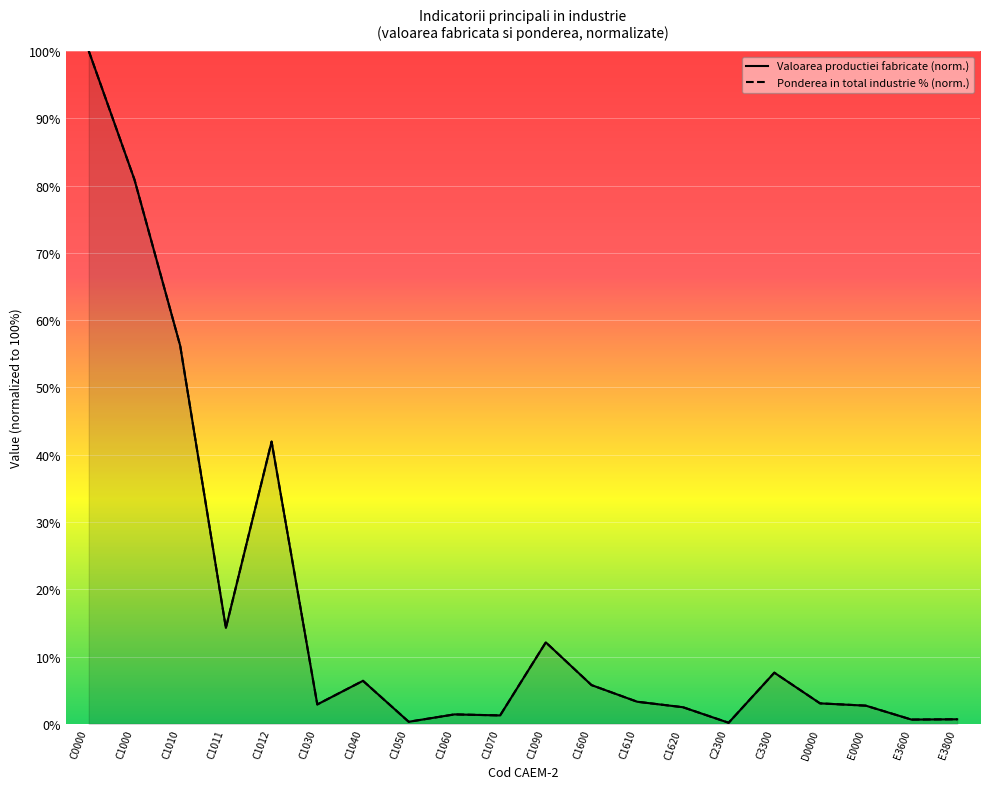

What is the value of the Valoarea productiei fabricate (norm.) point at the 2nd from the left?

80.9